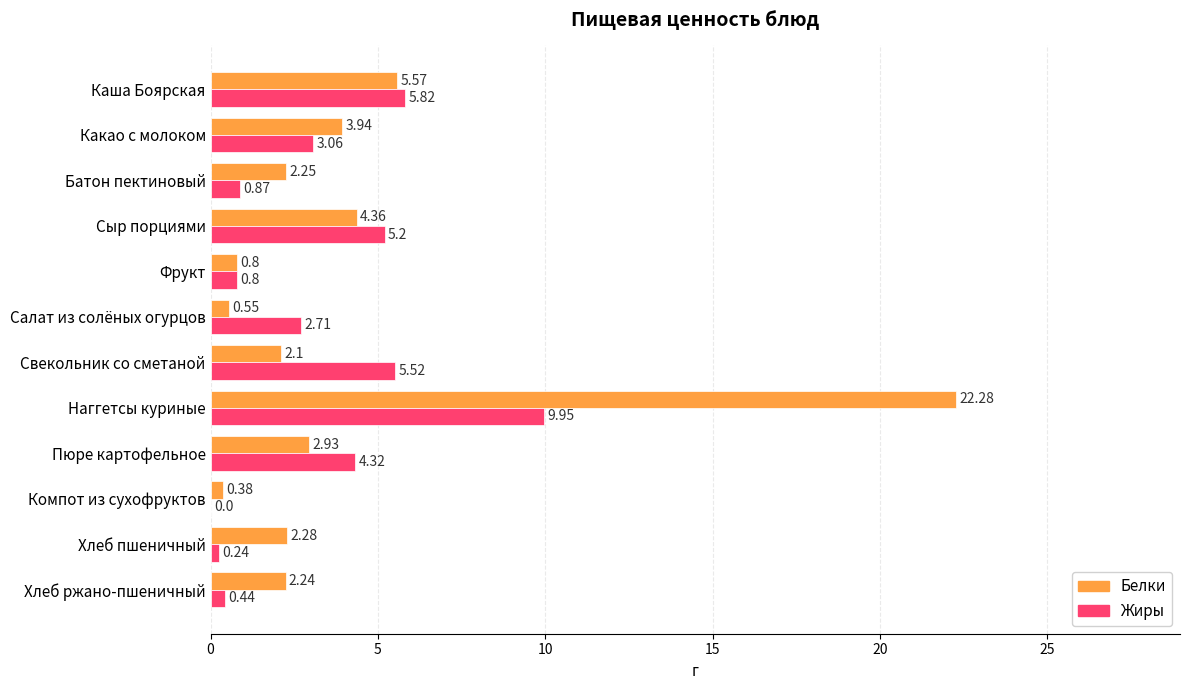

What is the total value across all series at Какао с молоком?

7.0